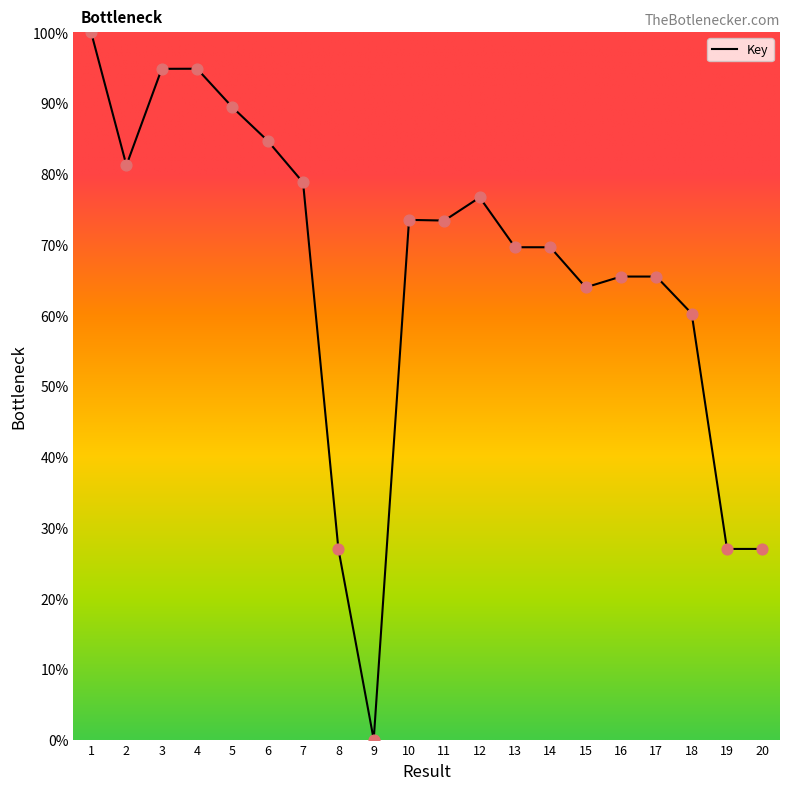

What is the change in value from 4 to 17?

-29.4